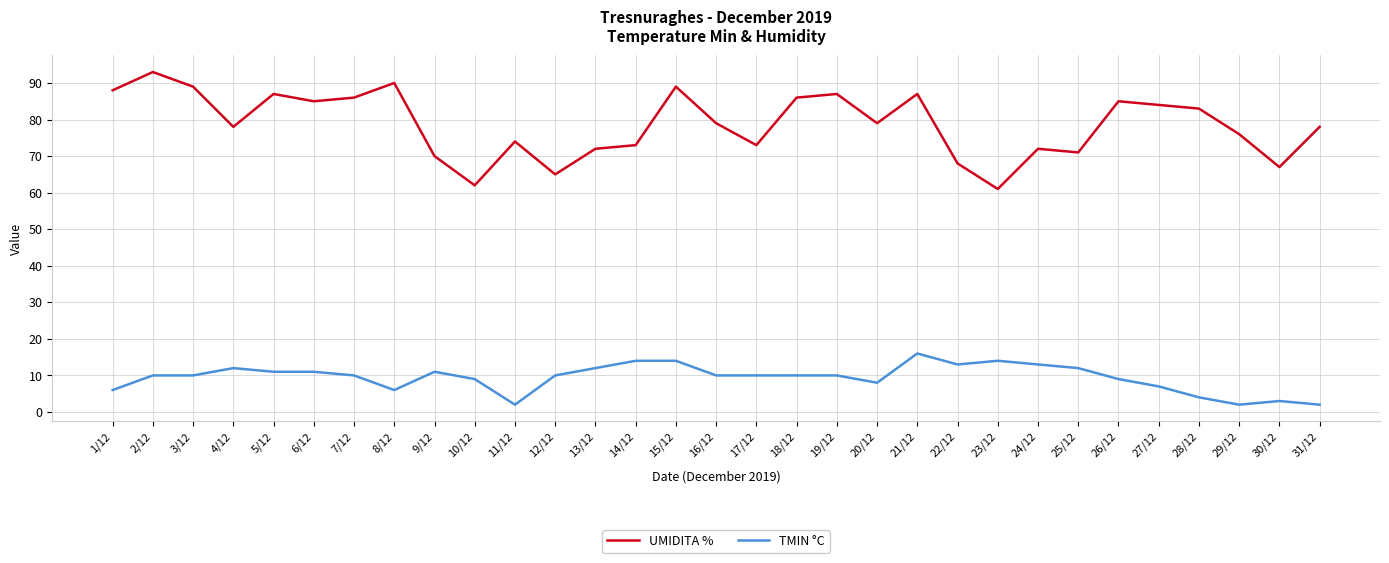

Rank the series at 20/12 from lowest to highest value.

TMIN °C, UMIDITA %